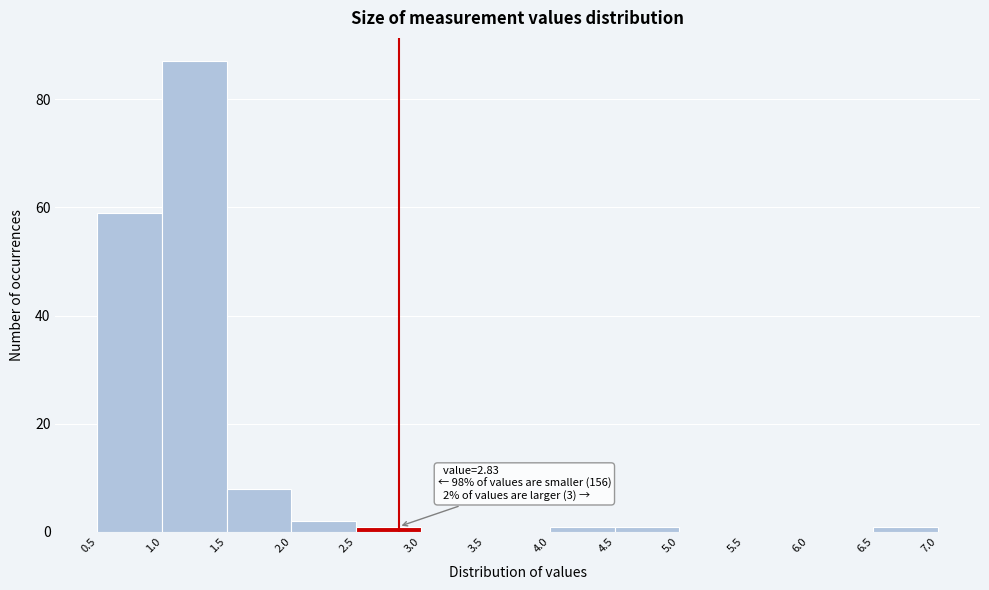

Which range on the x-axis has the tallest bar?

1.0 to 1.5